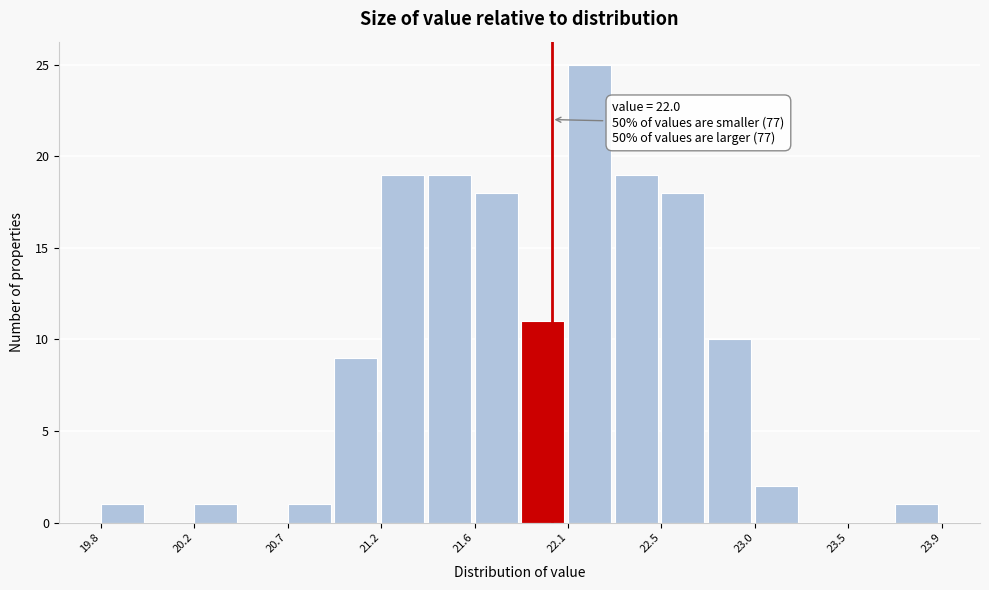

Which range on the x-axis has the tallest bar?

22.10 to 22.30